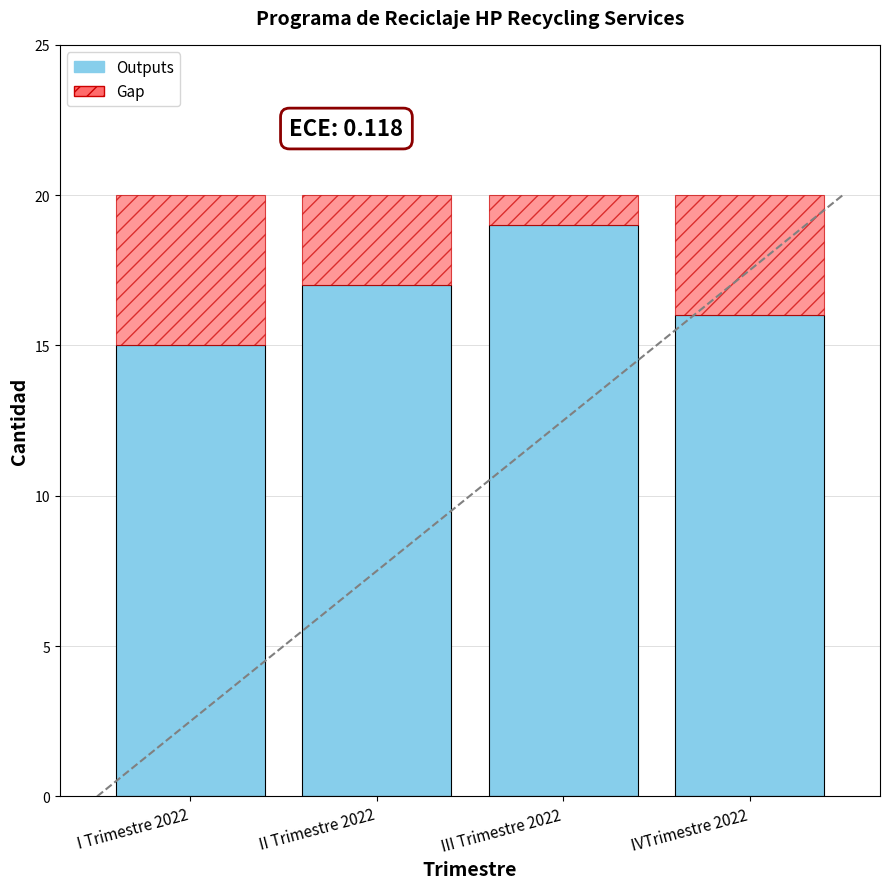

Is it true that Outputs equals 19 at III Trimestre 2022?

True